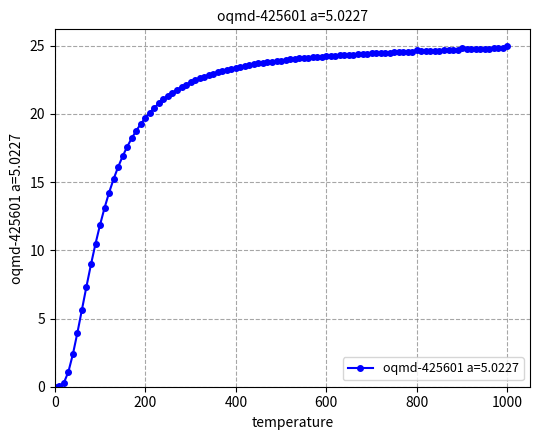

What is the average value?

21.1